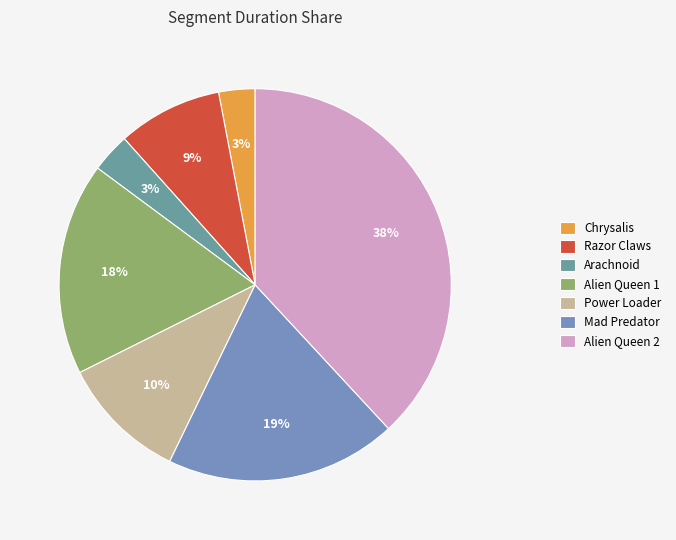

How many slices are in this pie chart?

7